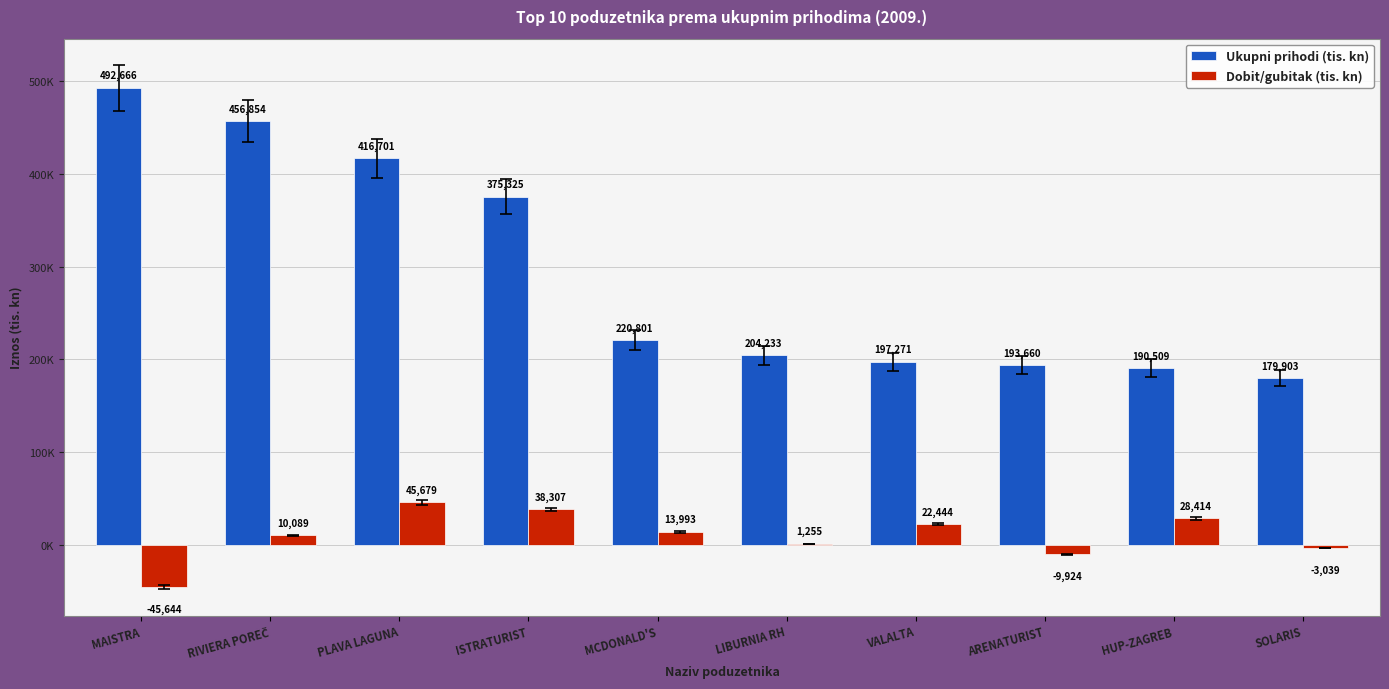

What is the difference between the maximum and second lowest values in the Dobit/gubitak (tis. kn) series?

55603.0